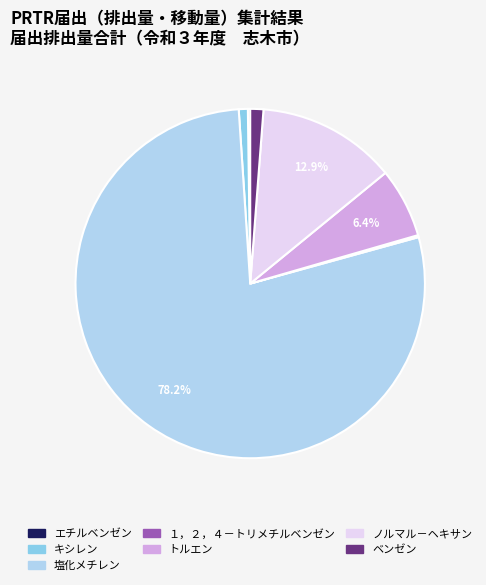

Does any single category account for the majority?

Yes